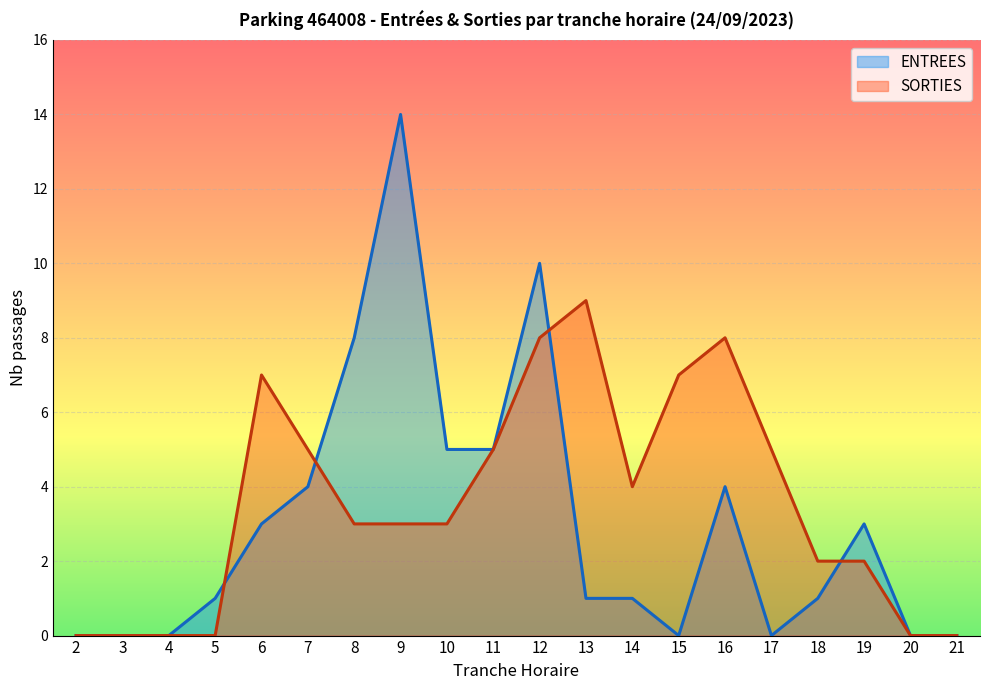

Is the value of SORTIES at 11 greater than the value of ENTREES at 7?

Yes